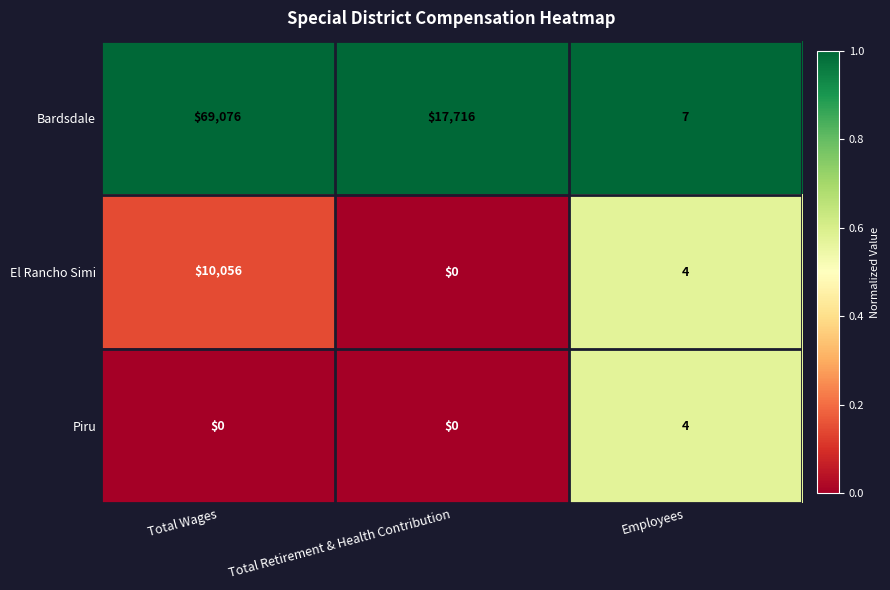

Which category has the lowest value in the Bardsdale series?

Employees